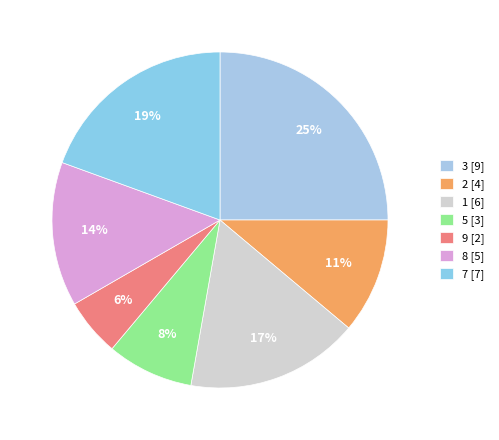

To the nearest percent, what percentage of the pie is 9?

6%